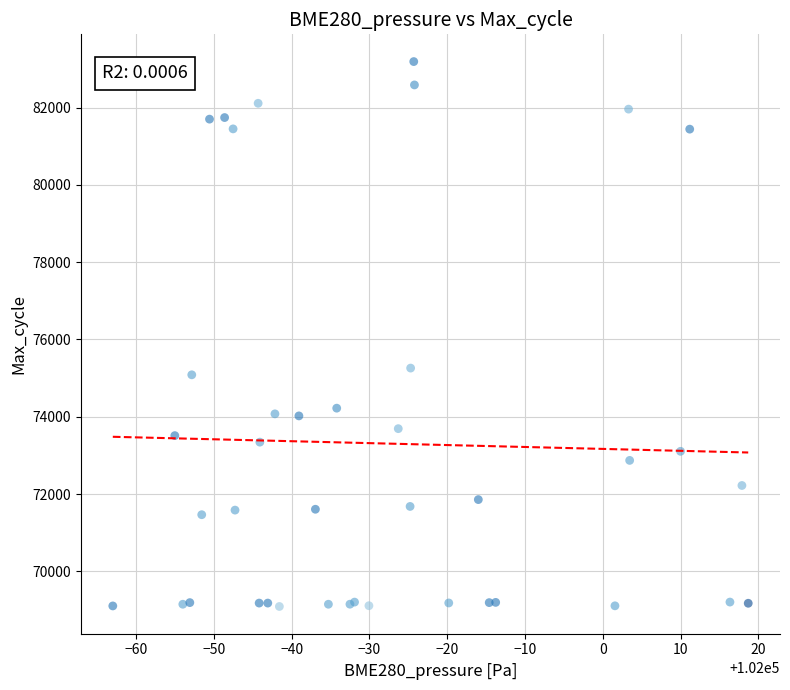

What Y value in the scatter plot is closest to 76140?

75259